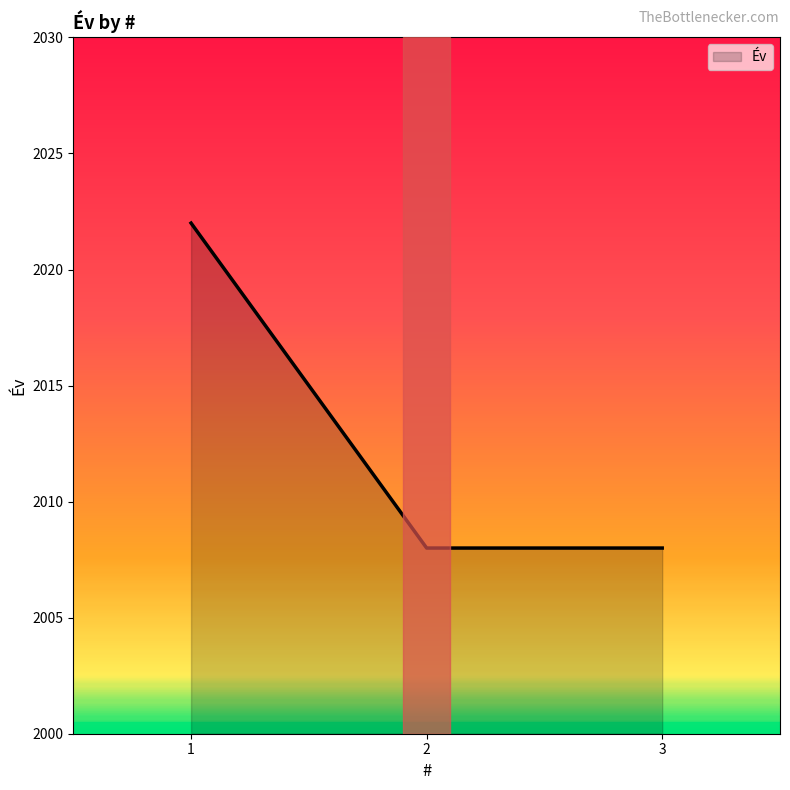

What is the sum of all values?

6038